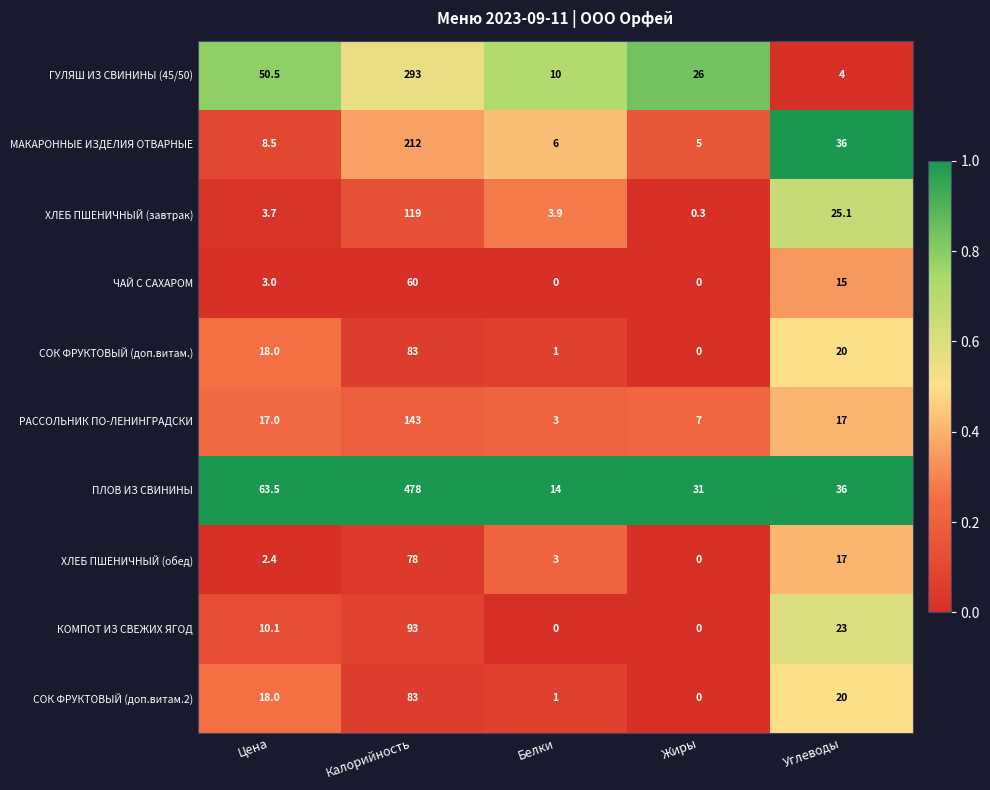

What is the spread (max minus min) of values at Белки?

14.0